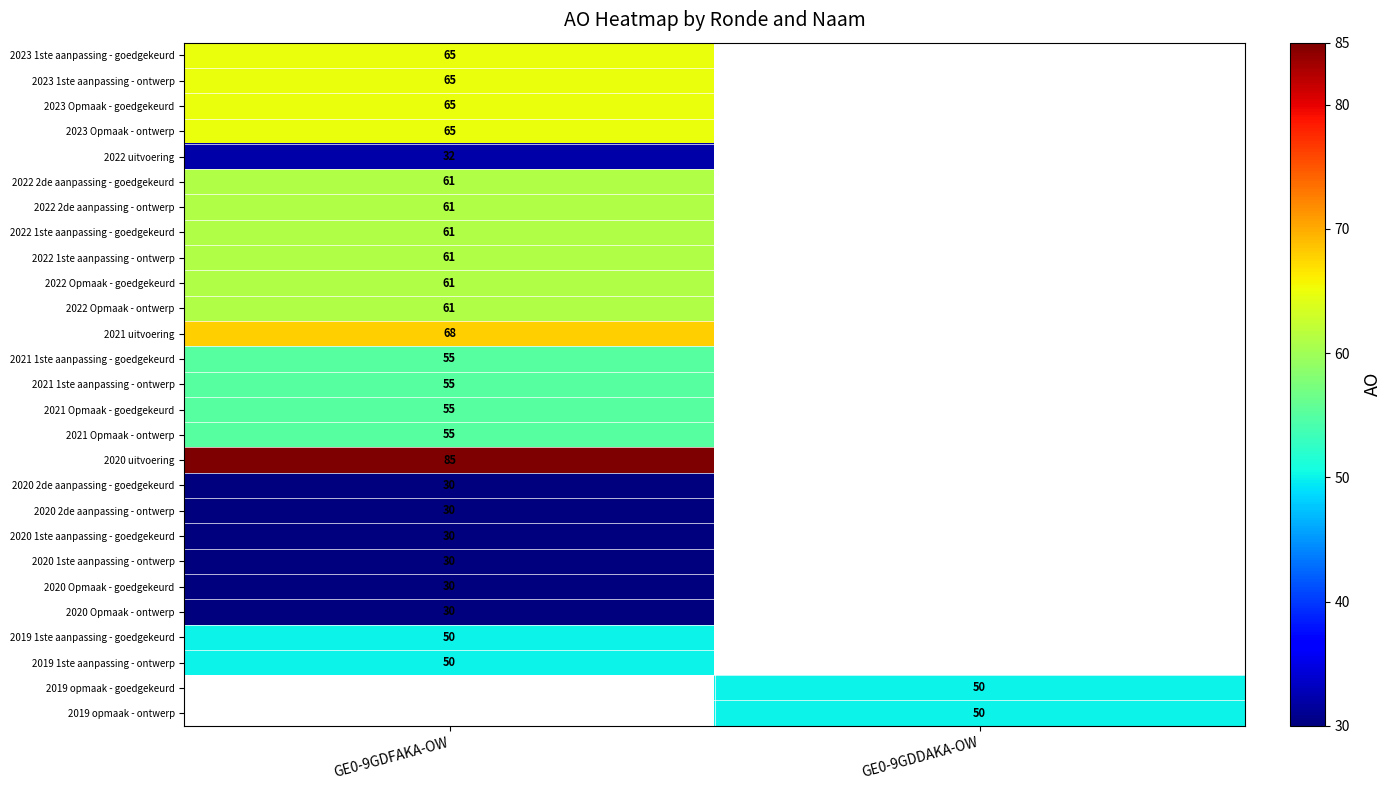

The value of 2022 1ste aanpassing - ontwerp at GE0-9GDFAKA-OW is 19. True or false?

False